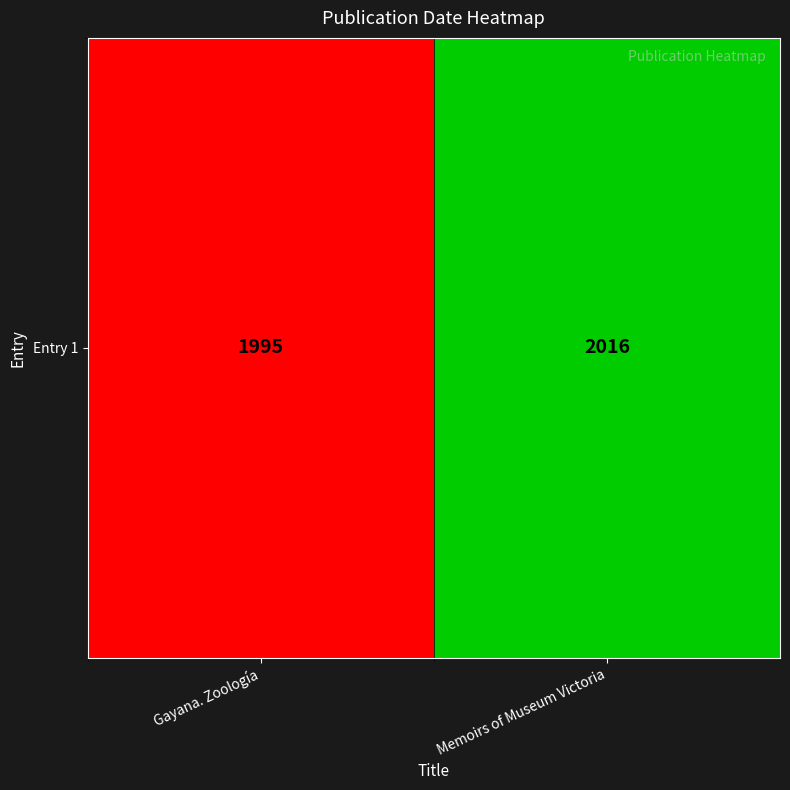

List the labels in order of value, largest first.

Memoirs of Museum Victoria, Gayana. Zoología